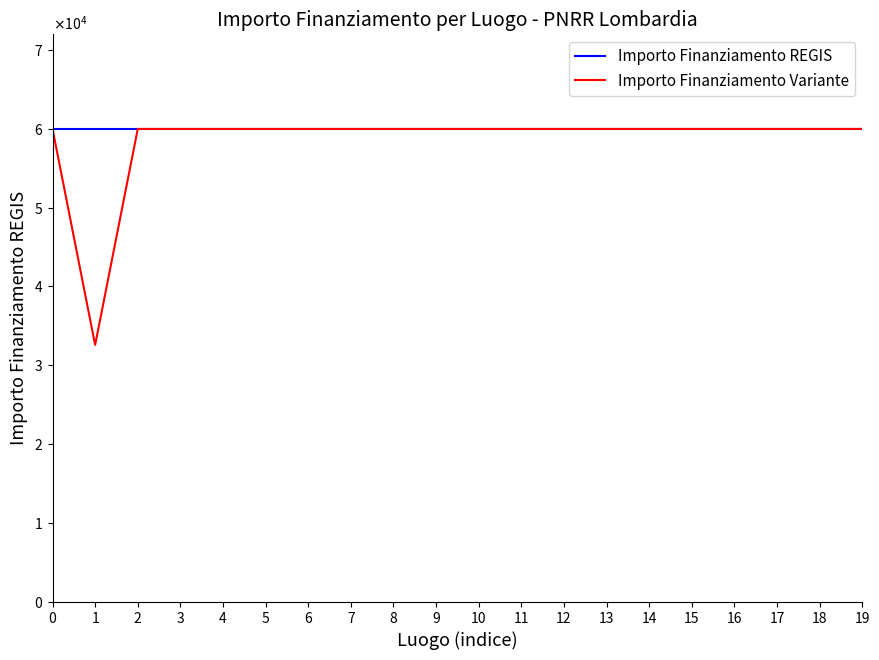

True or false: Importo Finanziamento REGIS and Importo Finanziamento Variante cross at least once.

False